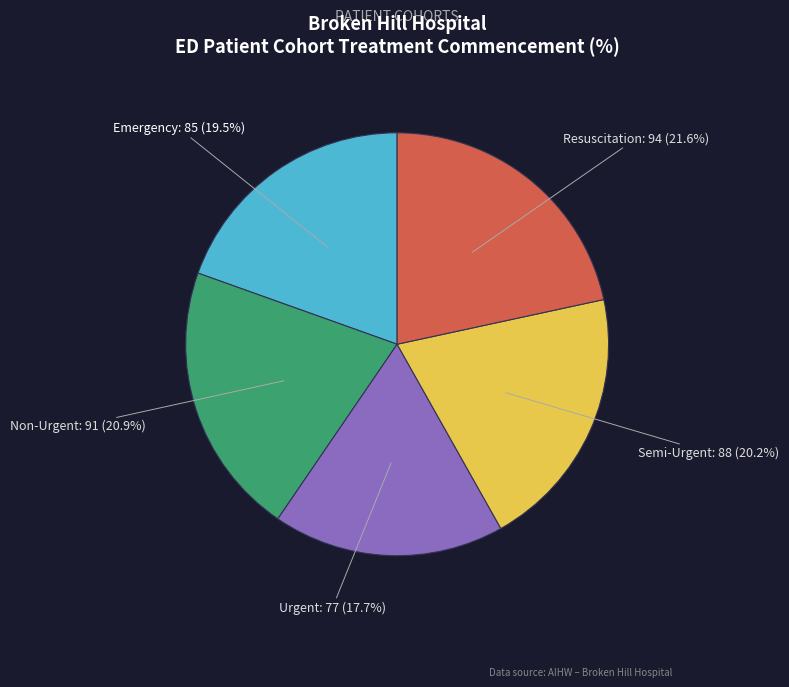

Approximately how many times larger is the value at Resuscitation compared to Semi-Urgent?

1.1